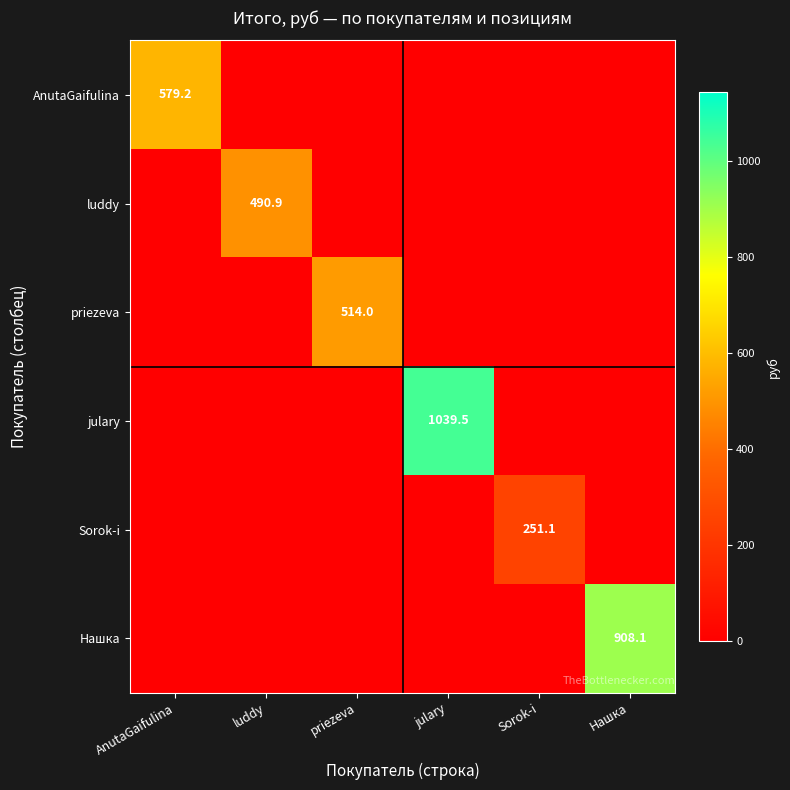

The value of AnutaGaifulina at AnutaGaifulina is 579.2. True or false?

True